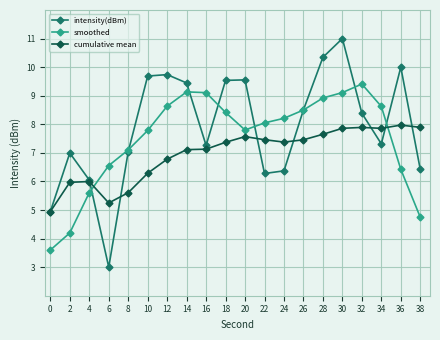

How many intersections are there between smoothed and cumulative mean?

2